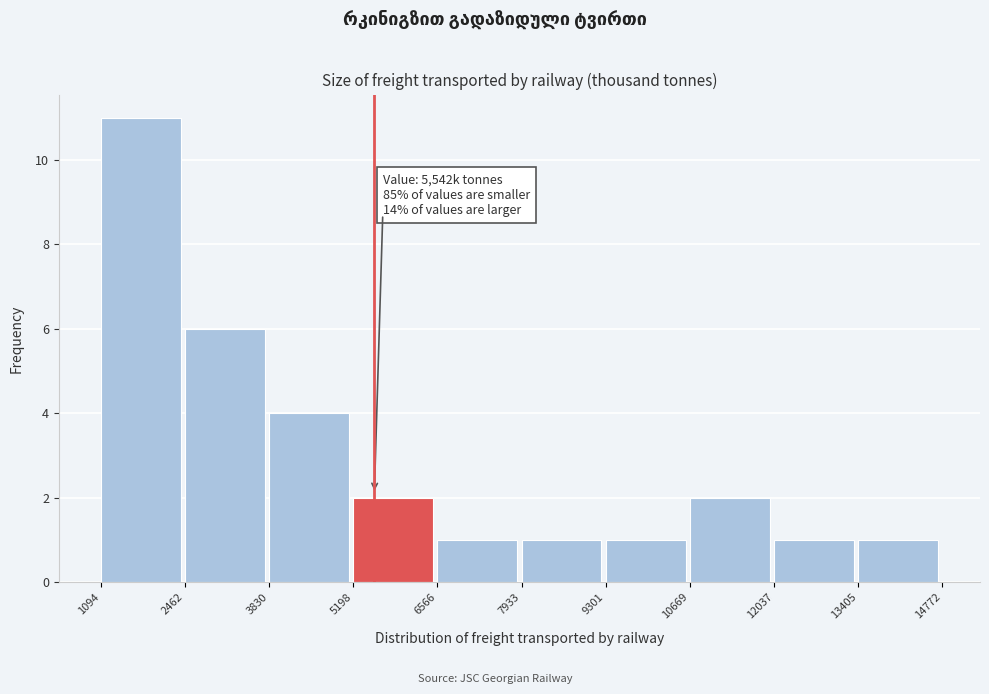

Which range on the x-axis has the tallest bar?

1094 to 2462